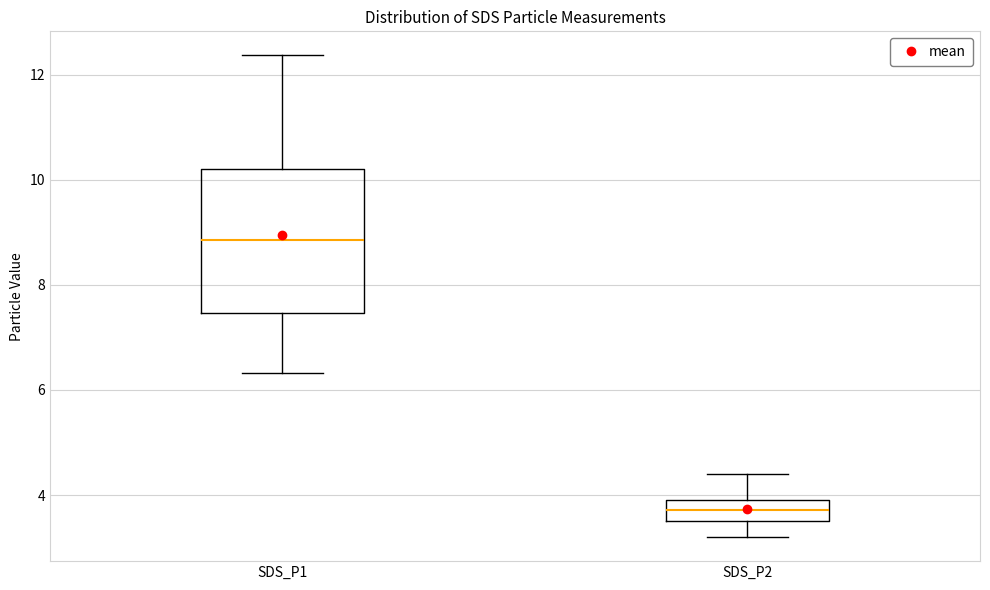

Which box is the tallest, from its lower edge to its upper edge?

SDS_P1